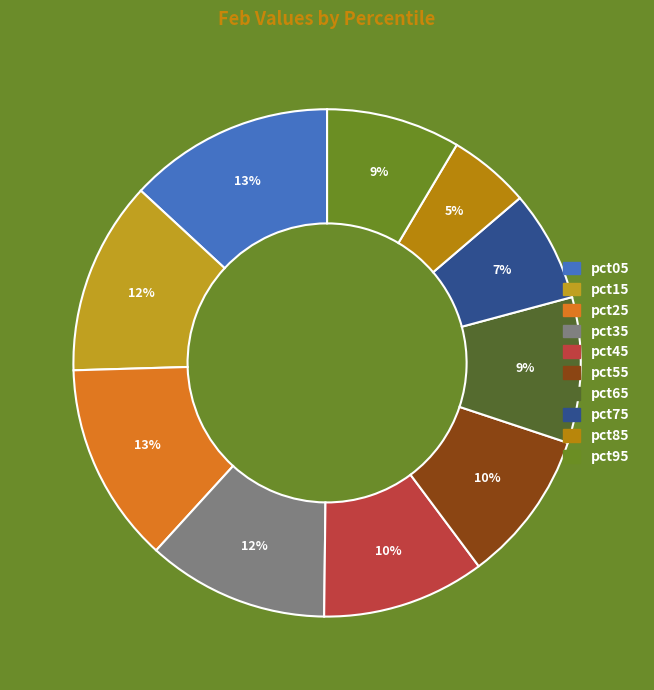

Is there any slice that represents more than half of the pie?

No